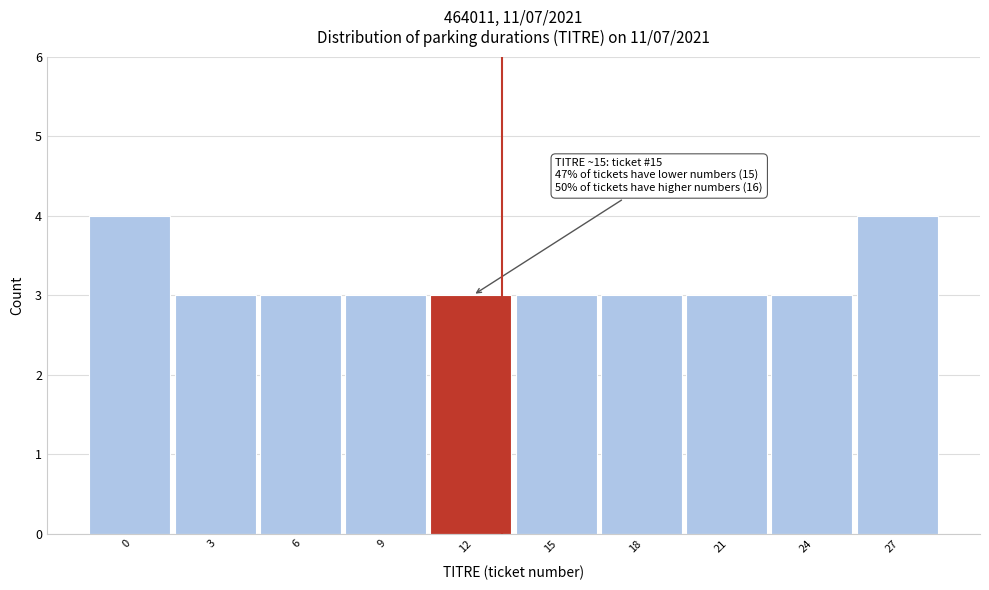

Reading left to right, list all the values displayed in this chart.

0=4	3=3	6=3	9=3	12=3	15=3	18=3	21=3	24=3	27=4